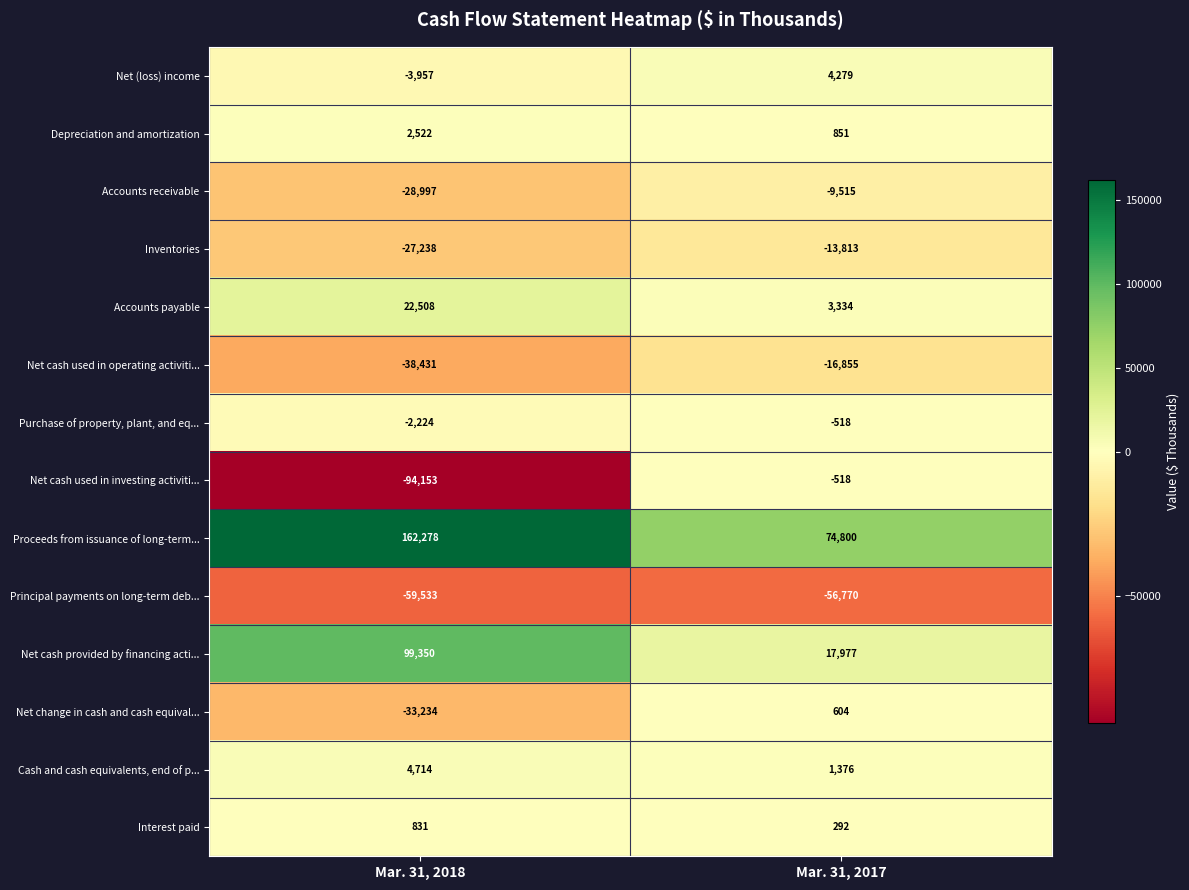

Which series has the largest total across all categories?

Proceeds from issuance of long-term...